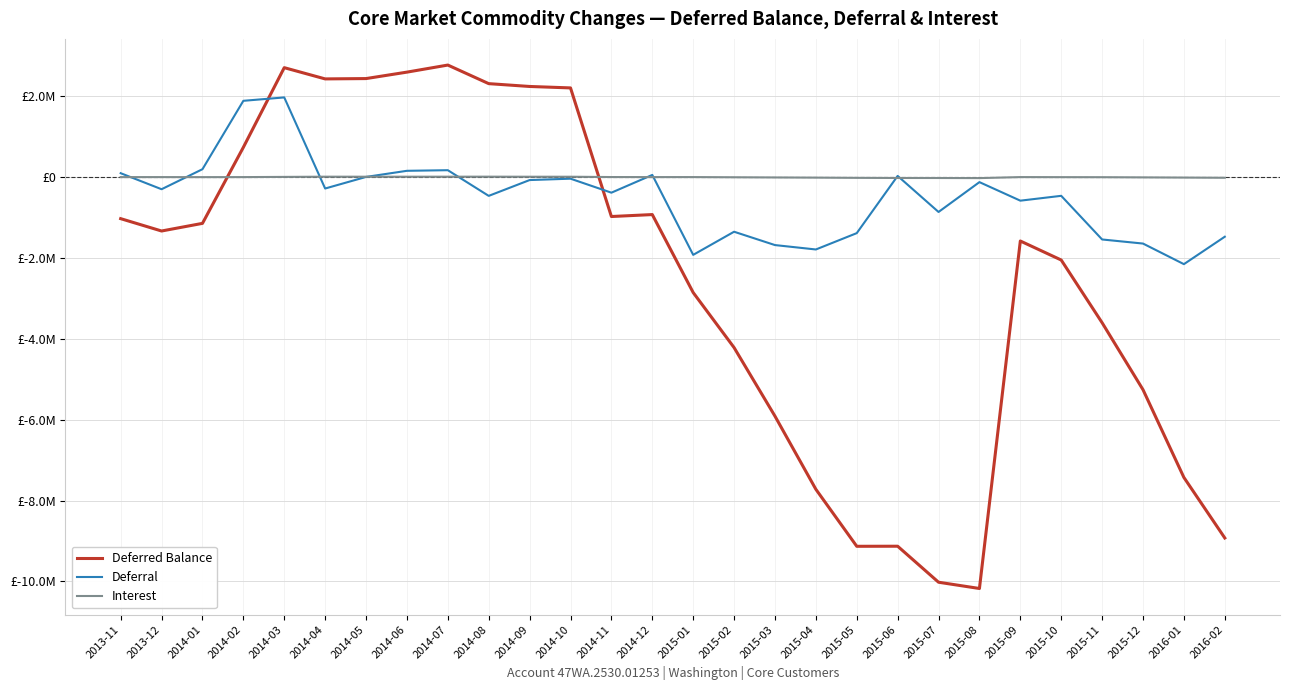

Reading left to right, extract all data points from this chart.

Deferred Balance: -1030057.3	-1335460.8	-1146671.1	733629.8	2702516.9	2424736.0	2432935.0	2592143.7	2767025.2	2307661.8	2237760.4	2202070.6	-977346.4	-929233.6	-2857135.2	-4217784.9	-5912725.8	-7720711.6	-9130215.9	-9128370.7	-10018509.6	-10173302.7	-1582661.7	-2052833.3	-3603160.2	-5258987.8	-7428498.3	-8924711.3
Deferral: 93596.0	-302560.2	192476.0	1883159.7	1966862.0	-284999.9	1506.1	152709.7	167726.5	-467001.2	-76065.7	-41866.6	-388093.2	50810.5	-1925336.6	-1353526.4	-1683298.7	-1792191.6	-1388193.0	26234.1	-864942.1	-127139.2	-585536.5	-465803.0	-1544843.3	-1645881.9	-2154994.3	-1476931.2
Interest: -2993.5	-2843.2	-3686.2	-2858.8	2025.0	7219.1	6692.9	6498.9	7155.0	7637.8	6164.3	6176.8	-1569.8	-2697.7	-2564.9	-7123.3	-11642.2	-15794.3	-21311.3	-24388.9	-25196.8	-27653.8	-2656.5	-4368.6	-5483.6	-9945.7	-14516.2	-19181.8